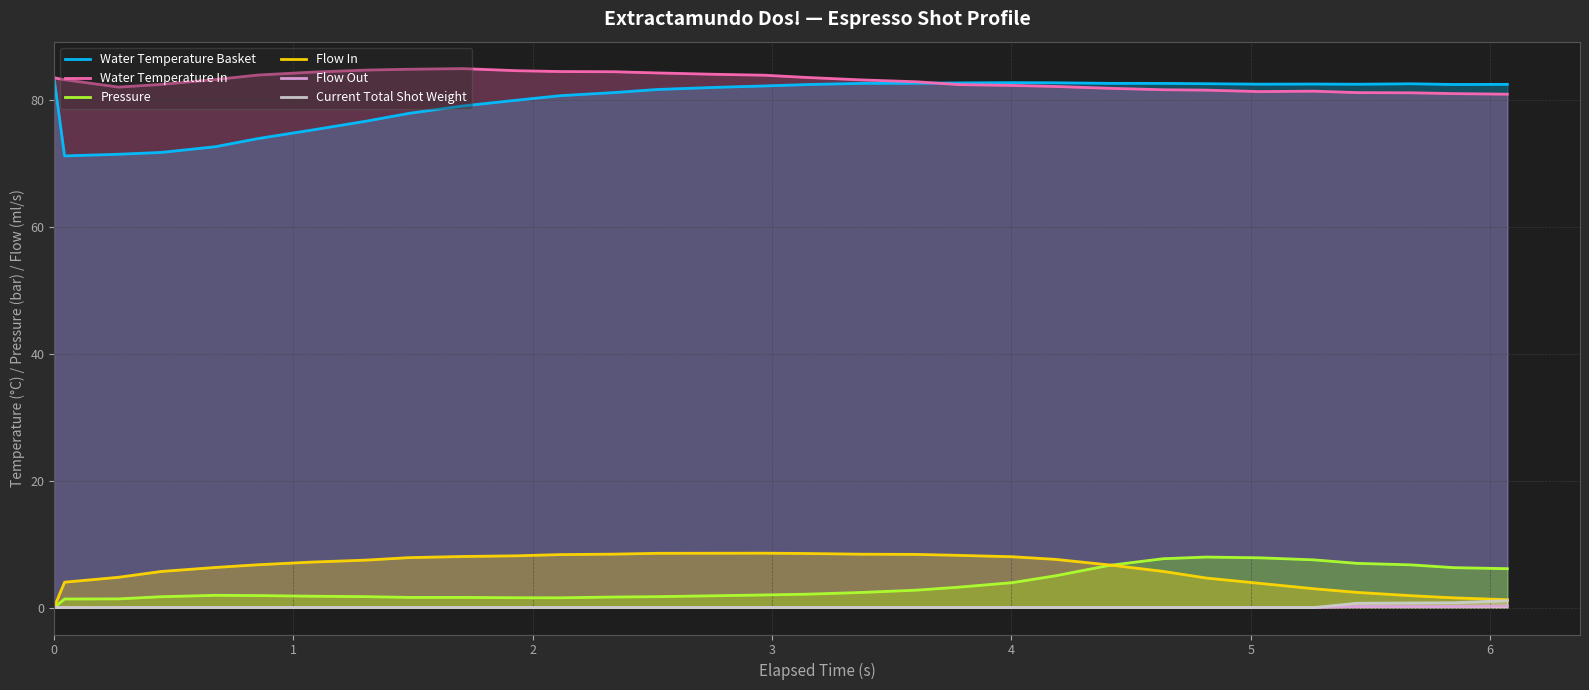

True or false: Current Total Shot Weight has more than 2 interior local peaks.

False